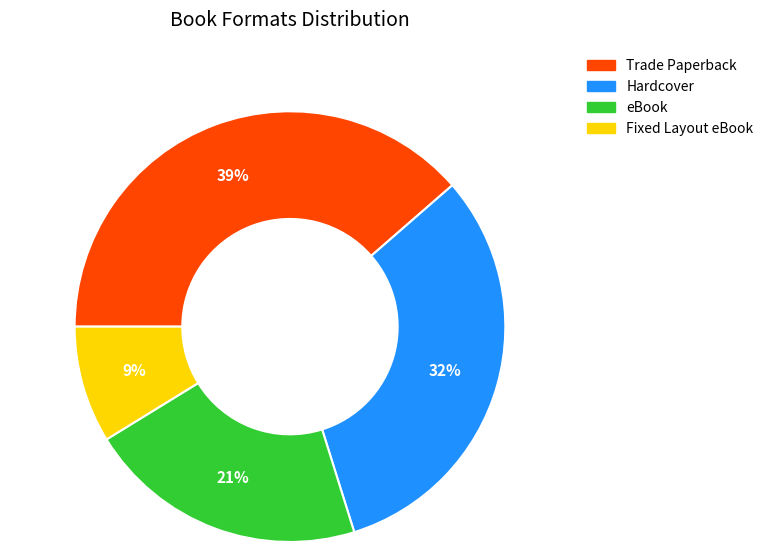

Is Hardcover the majority of the pie?

No